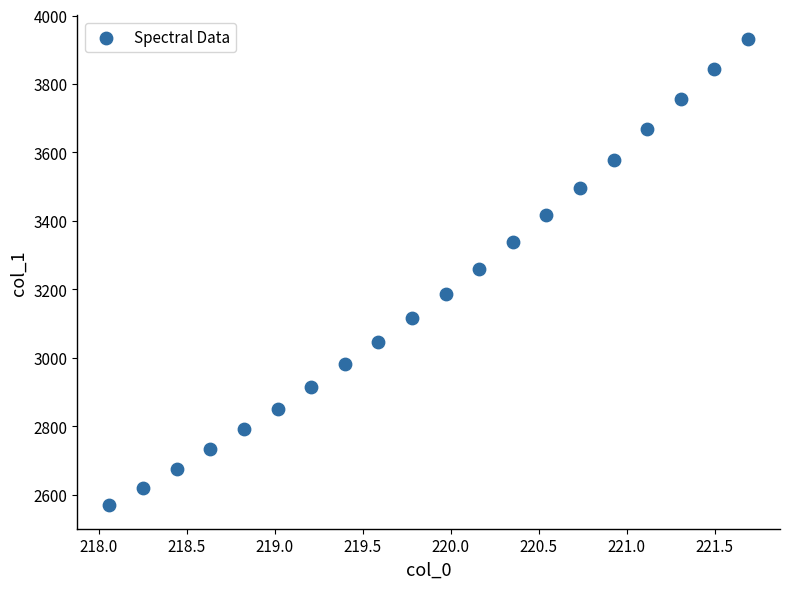

What is the range of X values (max minus min)?

3.6